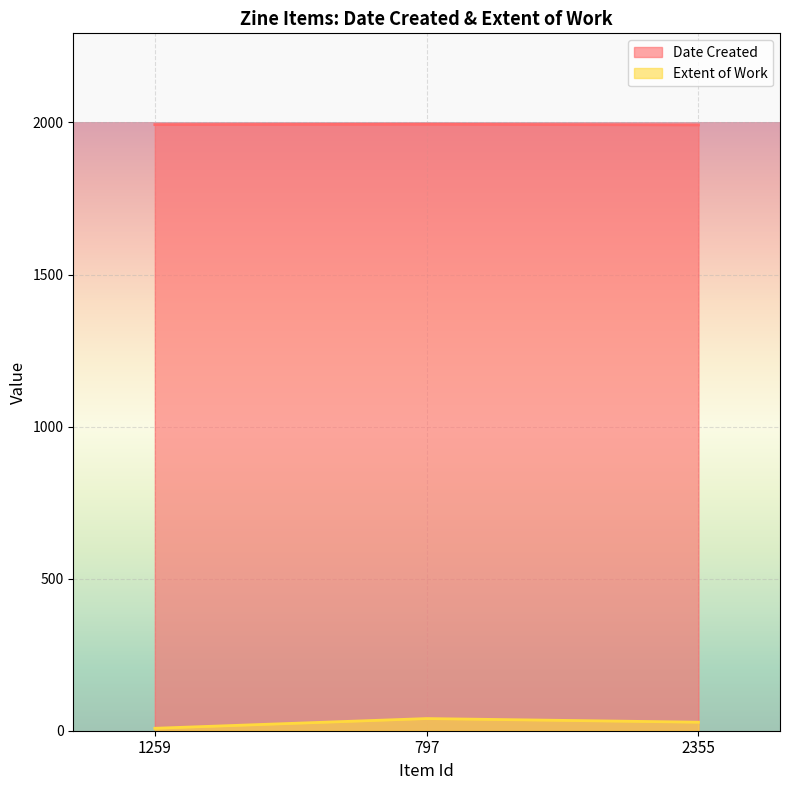

What is the label of the 1st point from the right?

2355